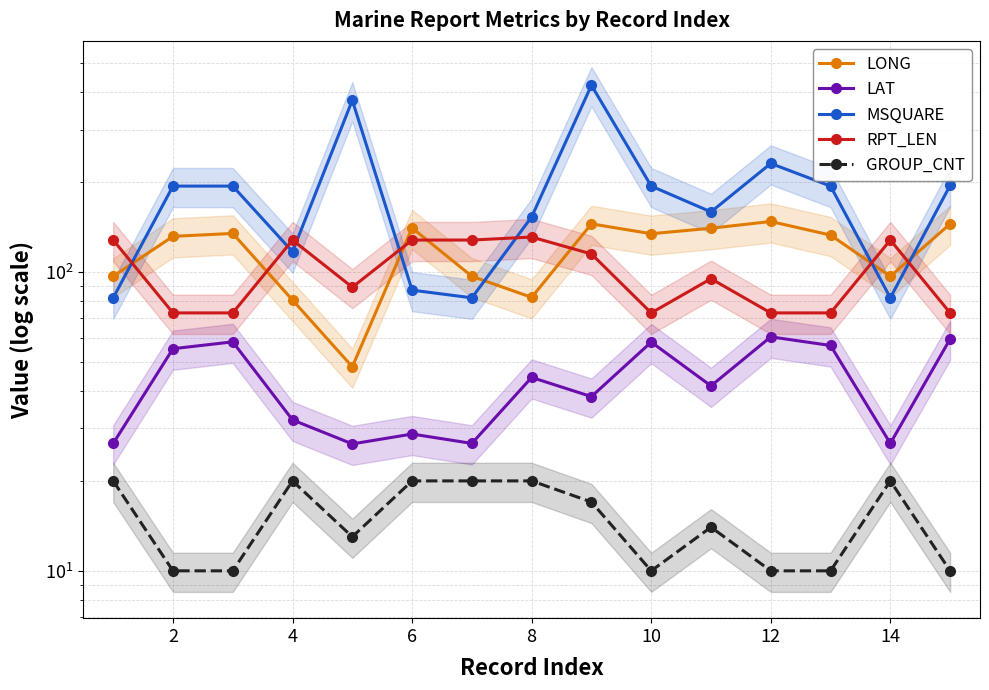

Which series has the largest total across all categories?

MSQUARE